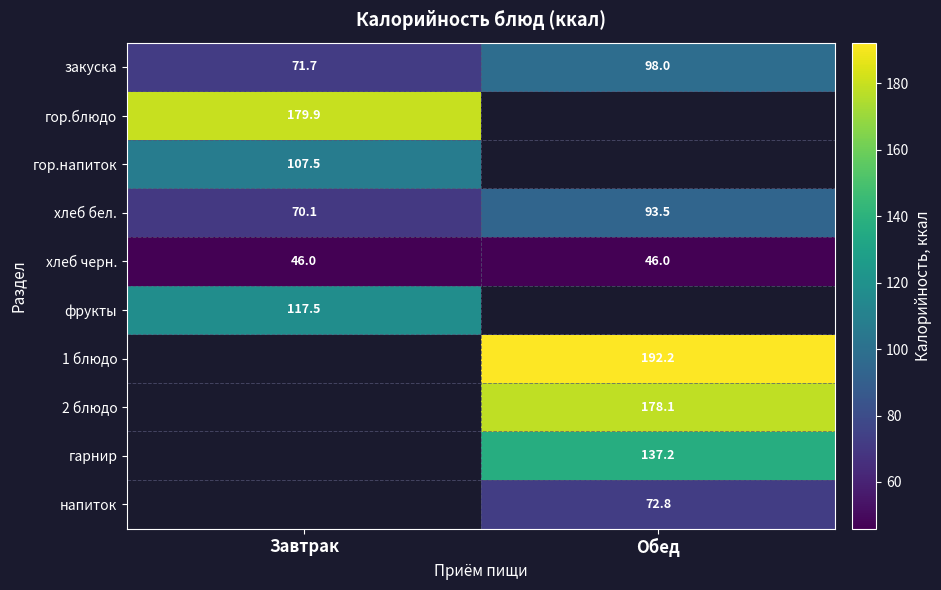

What is the lowest value of the хлеб бел. series?

70.1